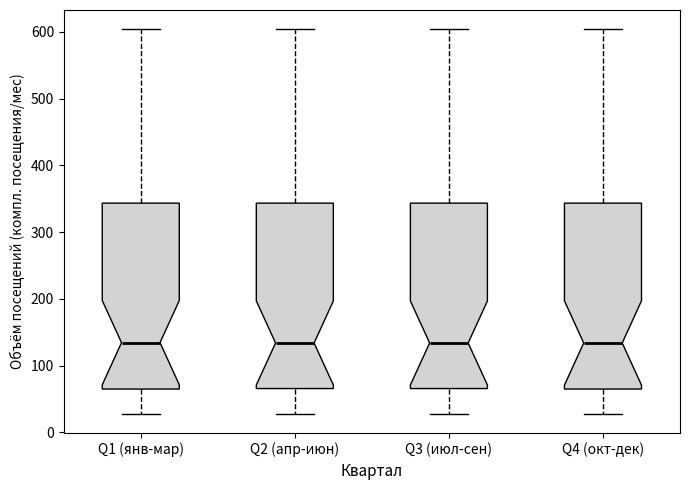

Reading left to right, read every box against the y-axis: the position of its median line, the range the box covers, and the ends of its whiskers. The values are not printed on the chart, so give them approximately, as read against the axis.

Q1 (янв-мар): median 130, box 70 to 340, whiskers 30 to 600
Q2 (апр-июн): median 130, box 70 to 340, whiskers 30 to 600
Q3 (июл-сен): median 130, box 70 to 340, whiskers 30 to 600
Q4 (окт-дек): median 130, box 70 to 340, whiskers 30 to 600